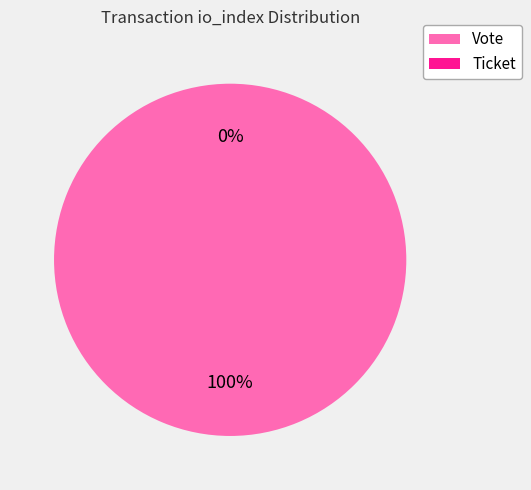

The Ticket slice represents 0% of the pie. True or false?

True